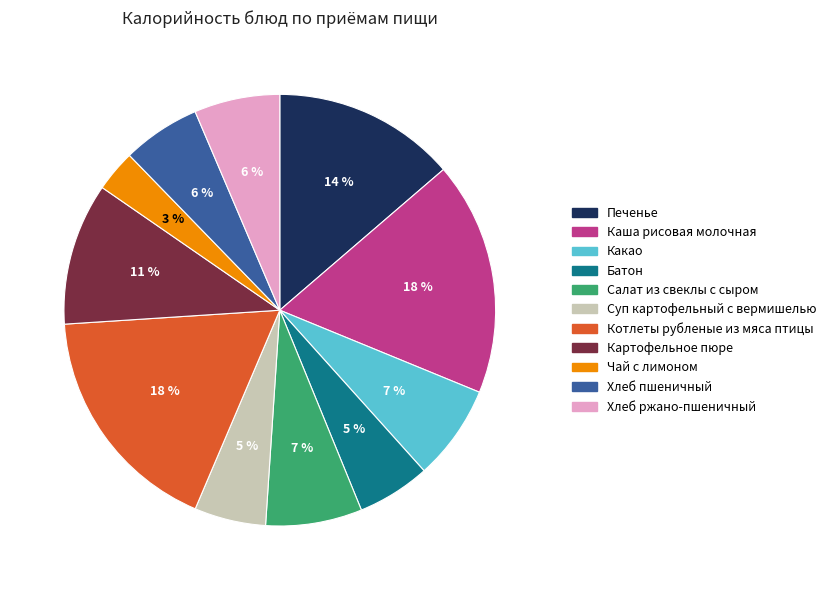

How many slices are in this pie chart?

11